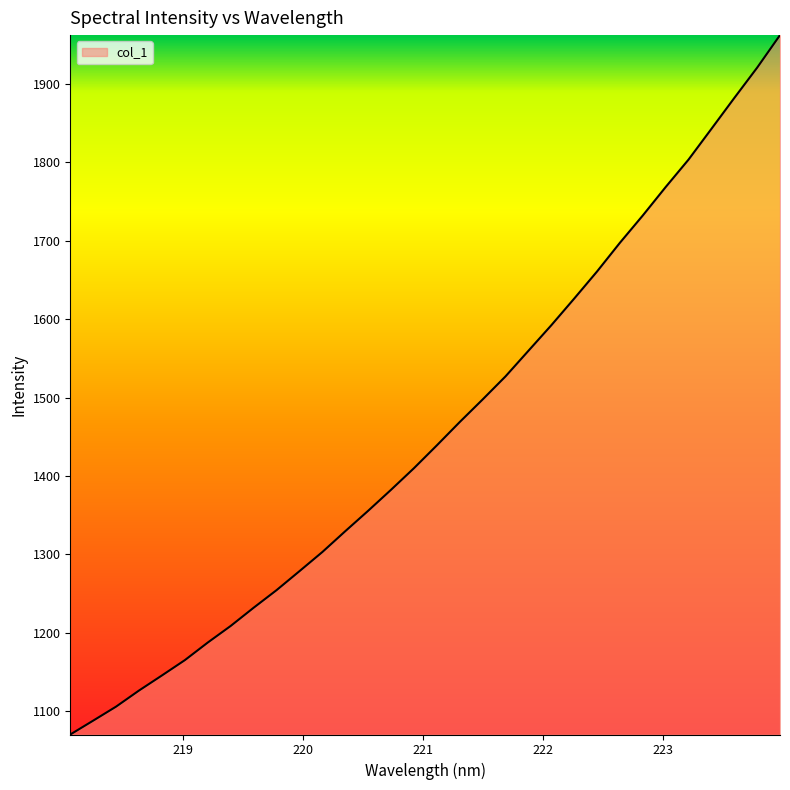

What is the minimum value shown in the chart?

1070.1